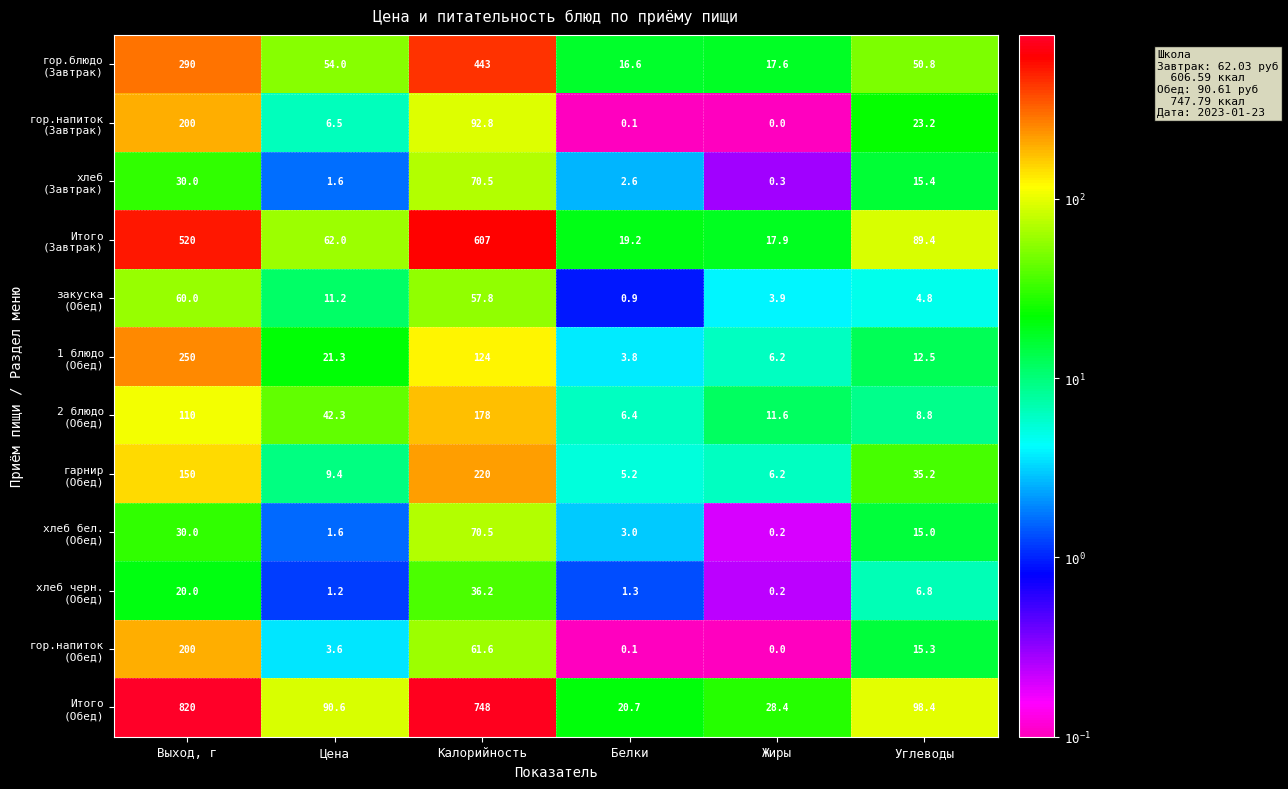

Count the number of categories in the chart.

6